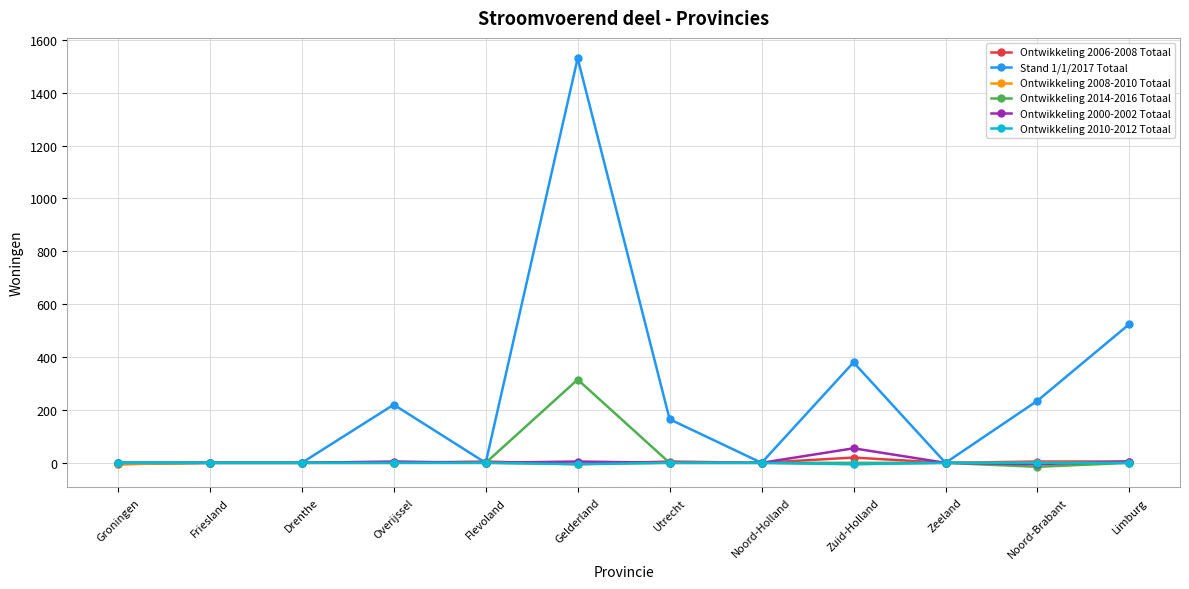

What is the average value of the Ontwikkeling 2014-2016 Totaal series?

25